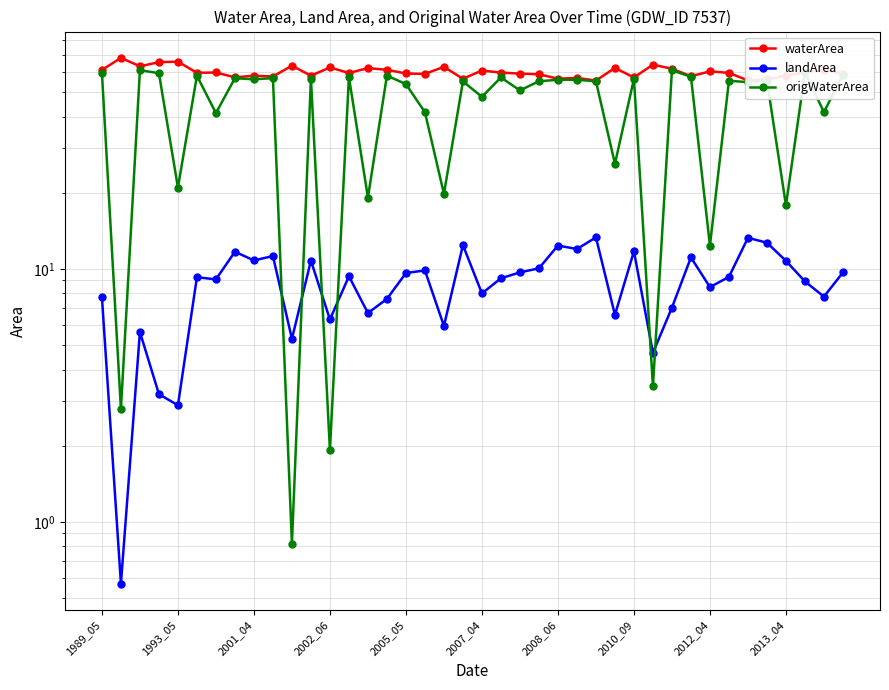

Does the chart have visible grid lines?

Yes